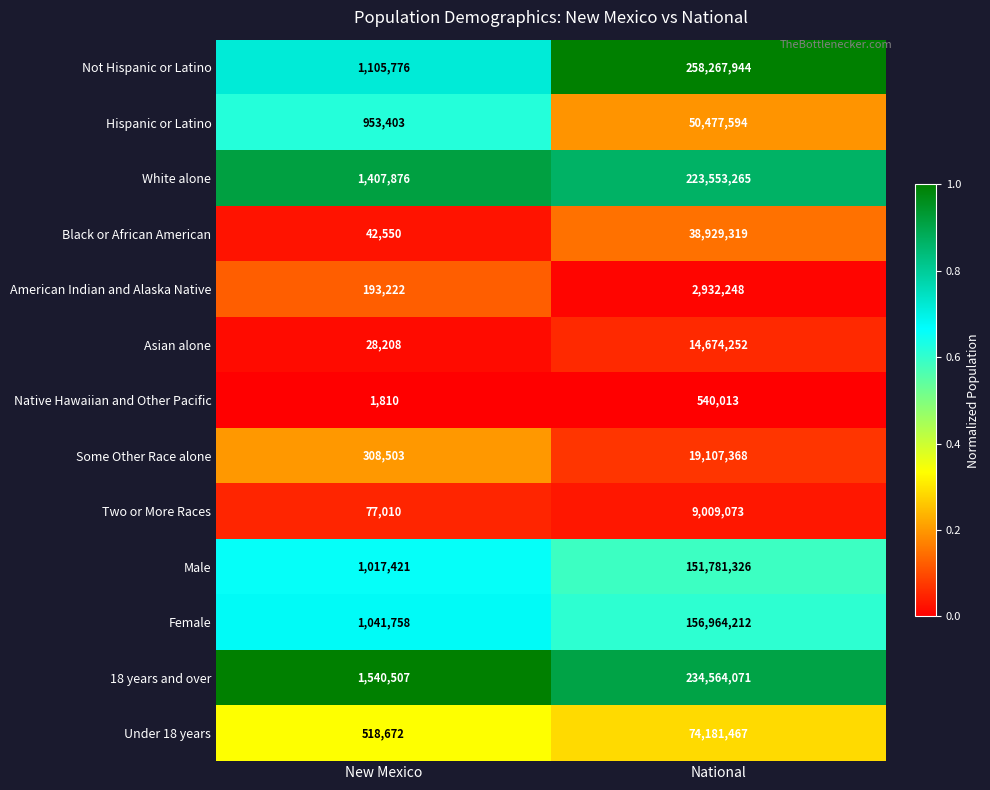

Which series has the largest range (max minus min)?

Not Hispanic or Latino